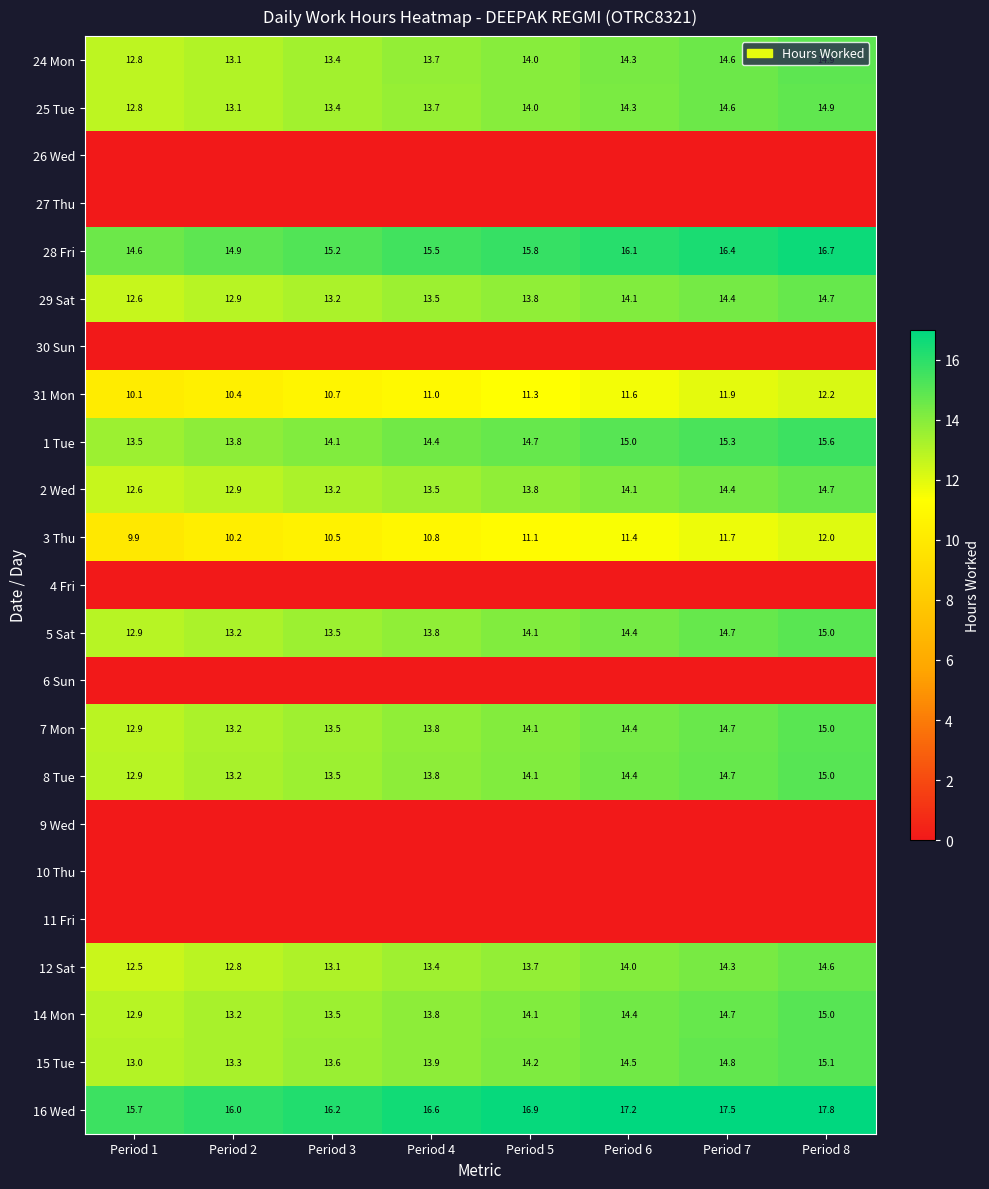

Which has a higher value, Period 6 or Period 7?

Period 7